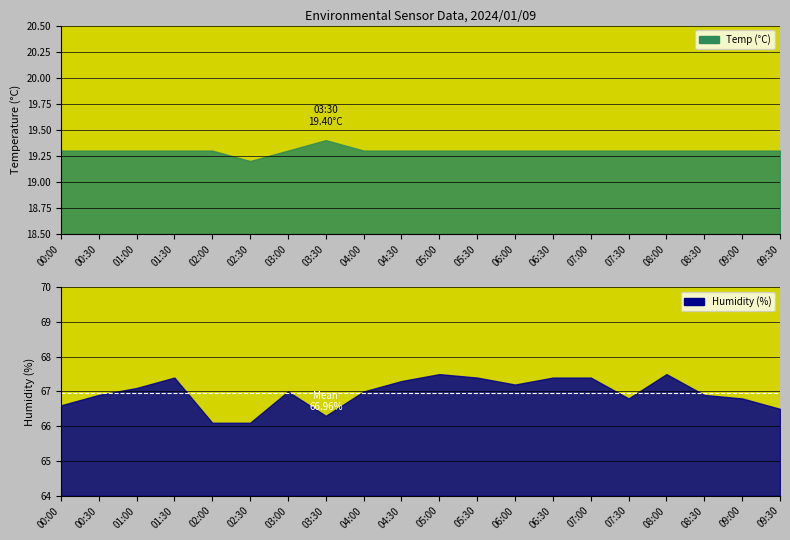

What are all the series names shown in the legend?

Temp, Humidity